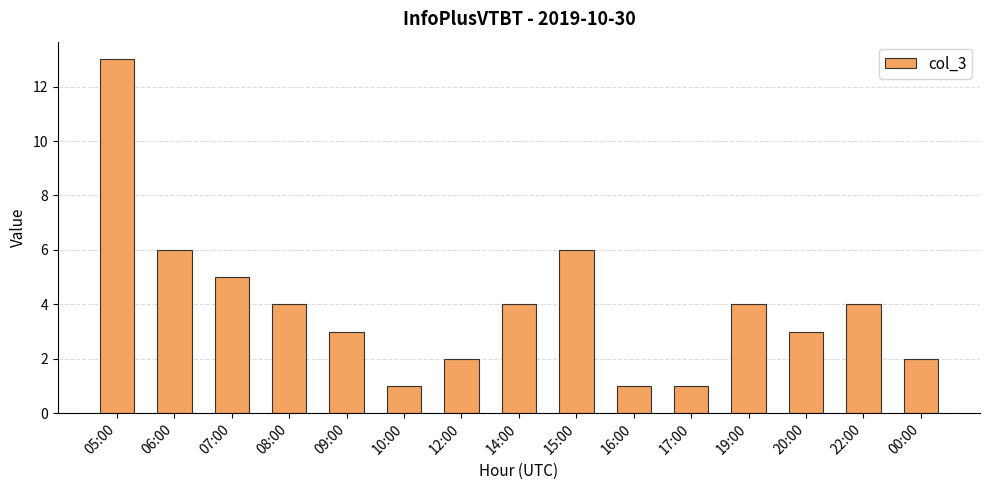

What position from the right is 19:00?

4